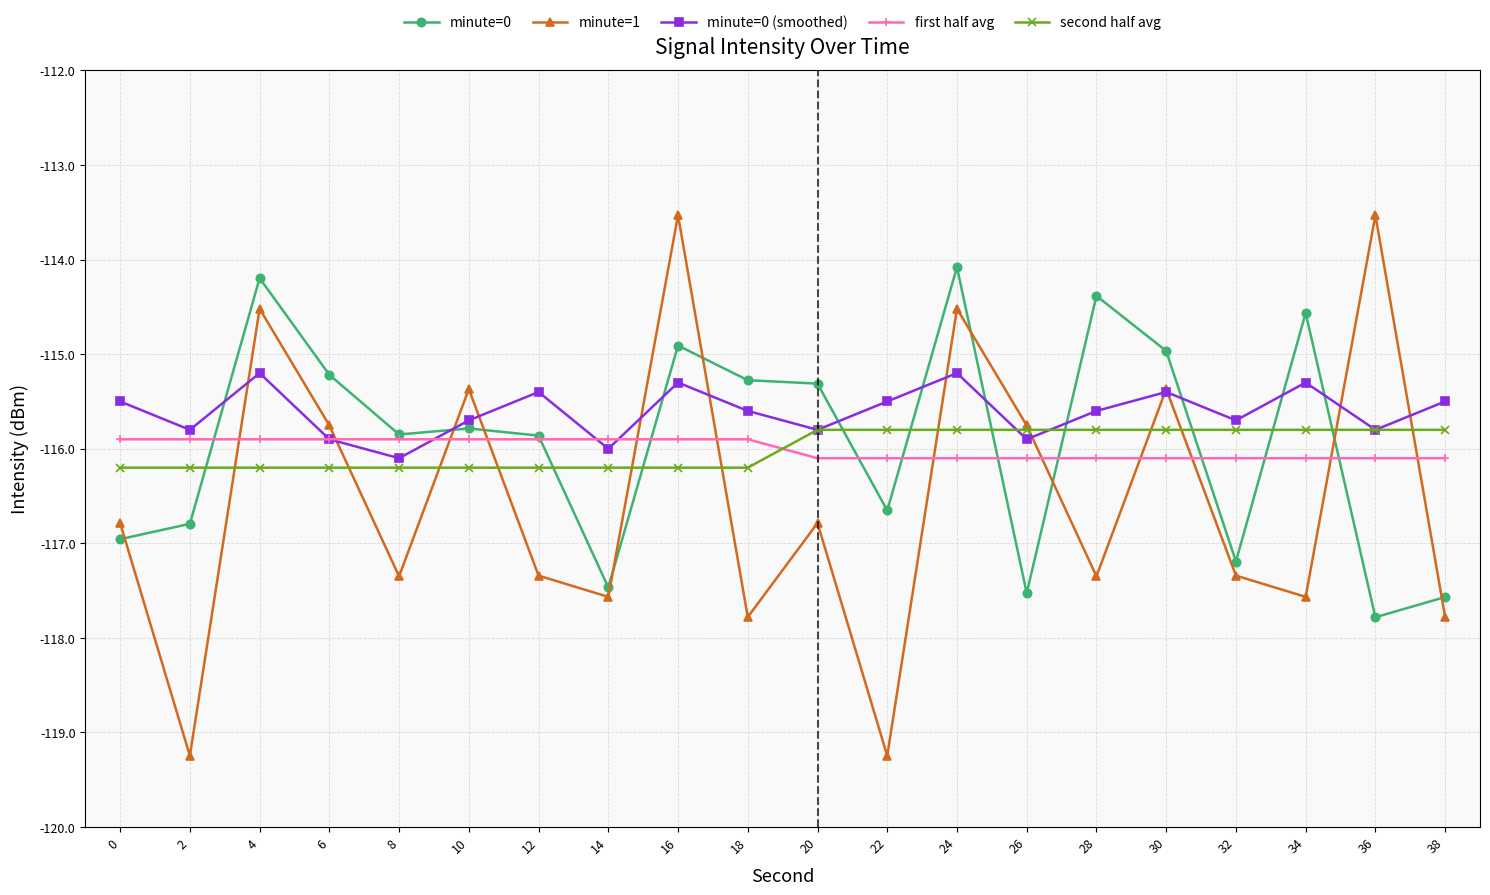

Is the value of minute=1 at 34 greater than the value of minute=0 at 20?

No